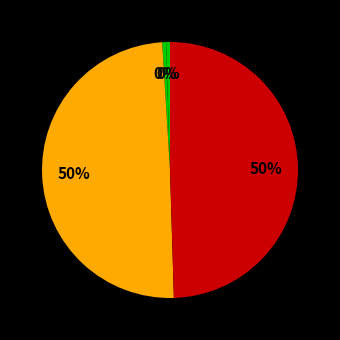

Count the number of slices in the pie.

4